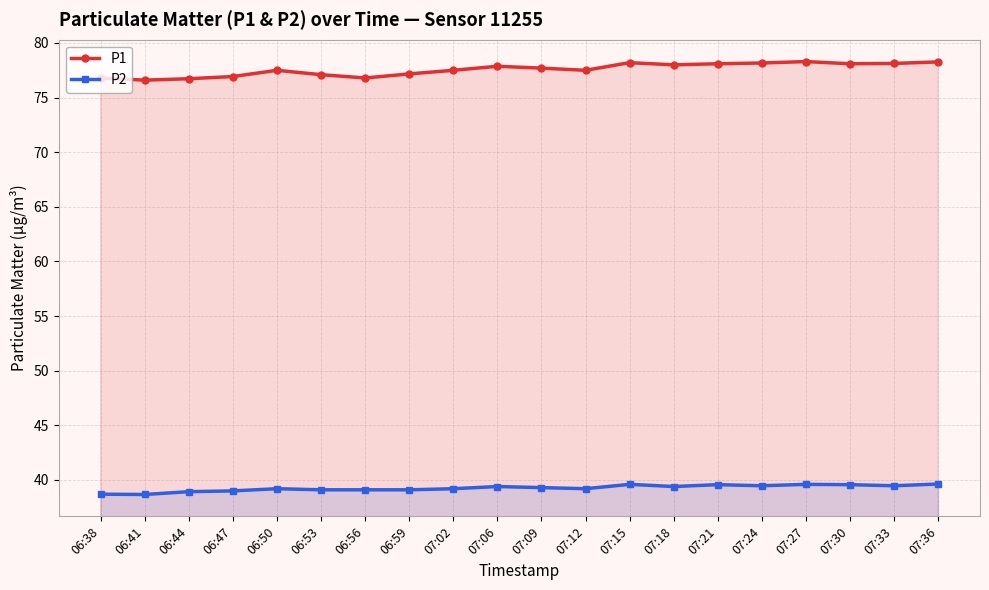

What is the label of the 6th point from the left?

06:53